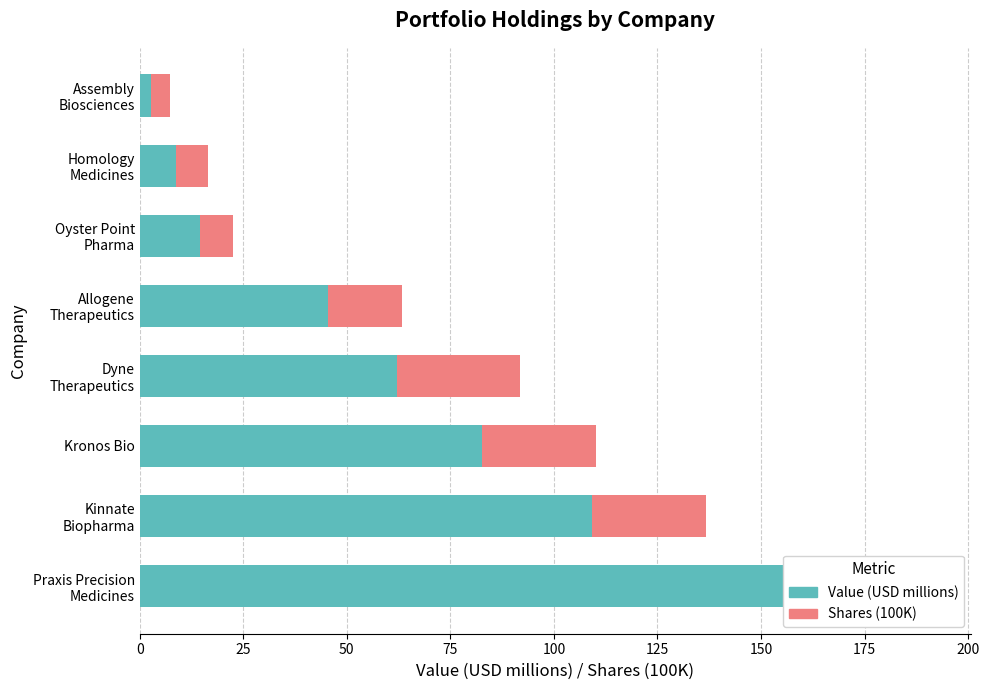

What is the total value across all series at Praxis Precision Medicines?

191.1